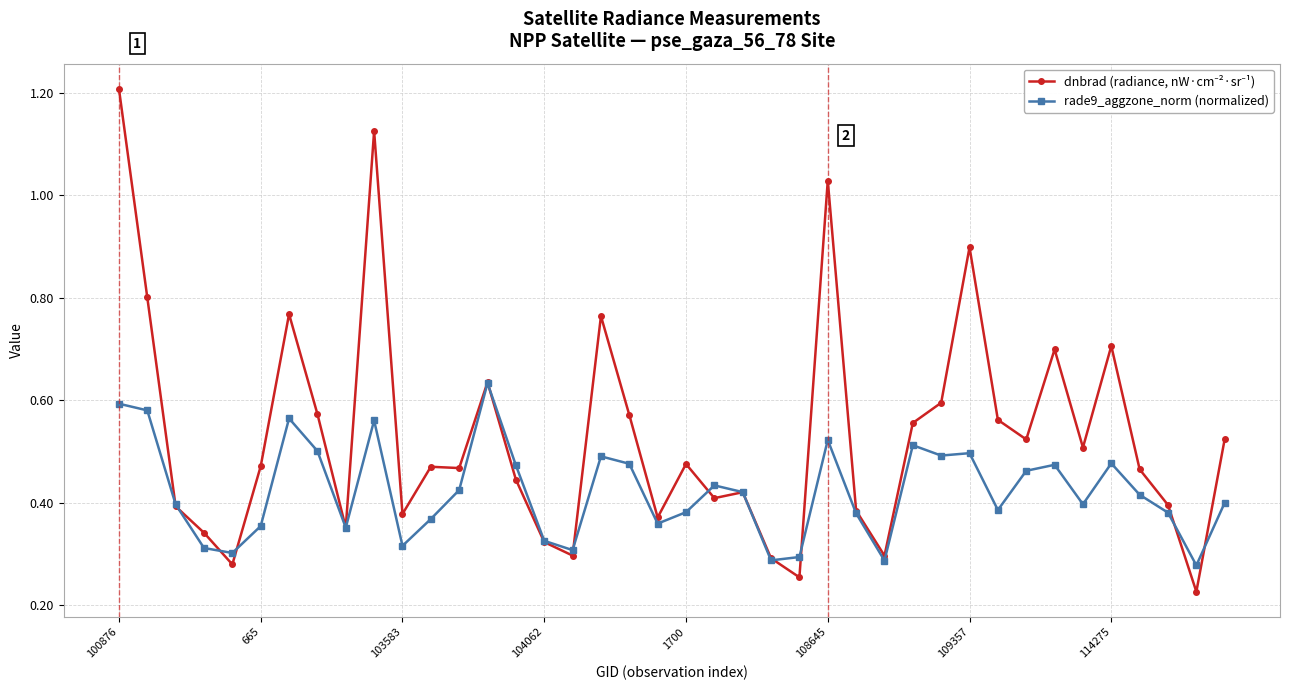

At how many categories does at least one series exceed 0?

40